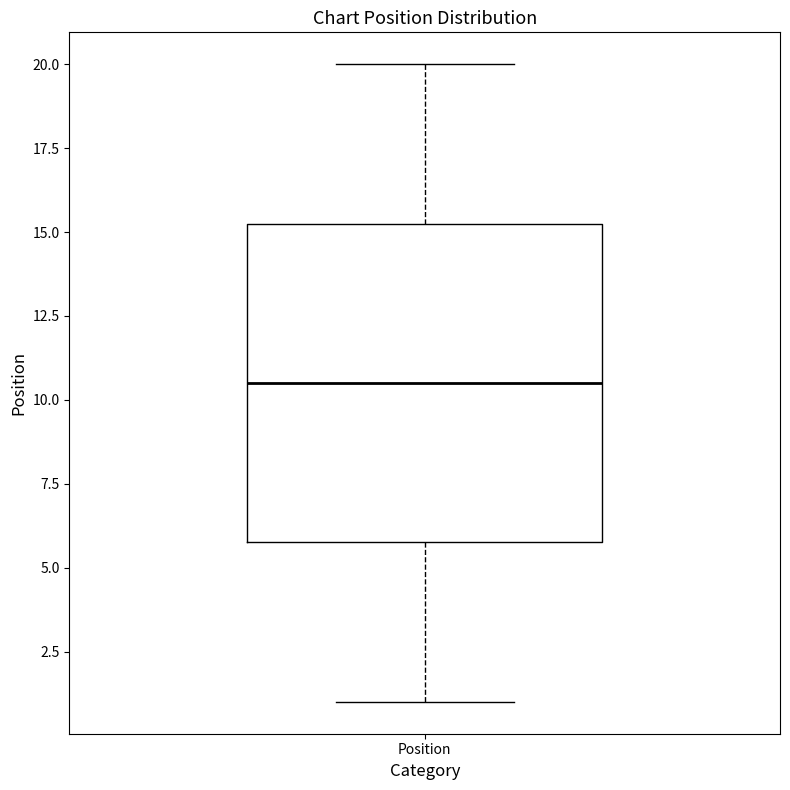

Read this box plot against the y-axis: the position of the median line, the range covered by the box, and the ends of both whiskers. The values are not printed on the chart, so give them approximately, as read against the axis.

median 10.5, box 6.0 to 15.5, whiskers 1.0 to 20.0